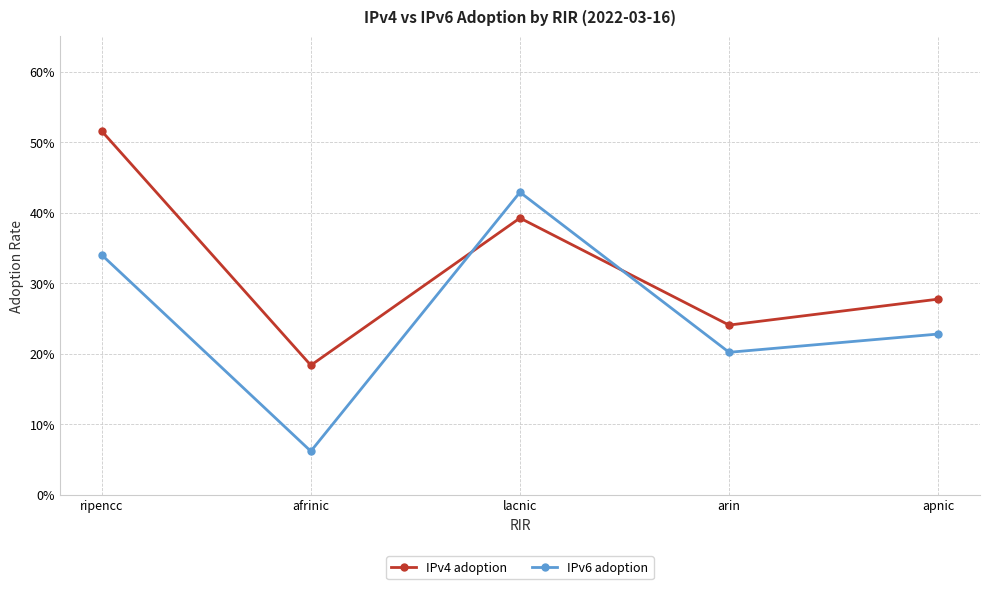

Between afrinic and lacnic, which series saw the biggest shift?

IPv6 adoption